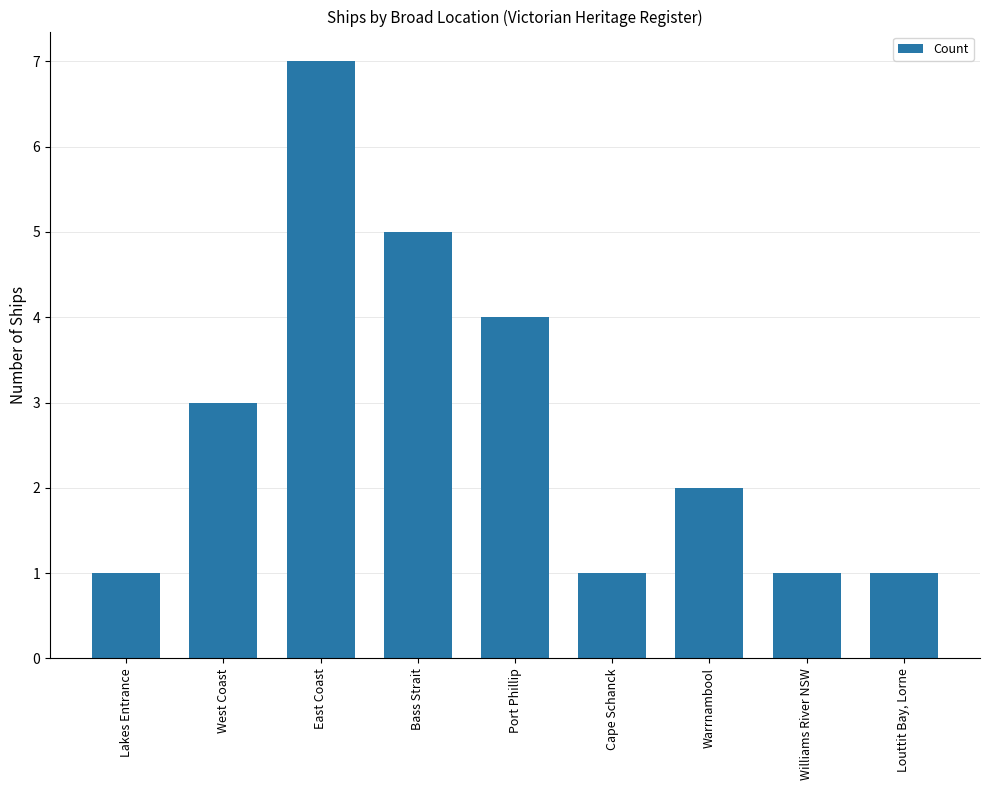

How many data points are less than 2?

4